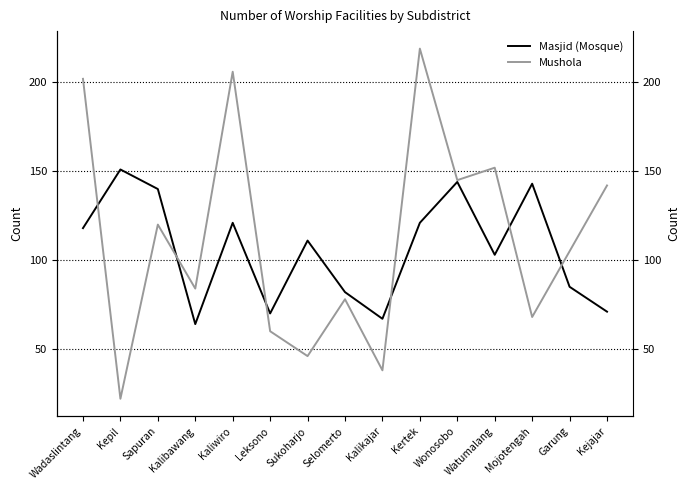

Where is Mushola nearest to the value 120?

Sapuran